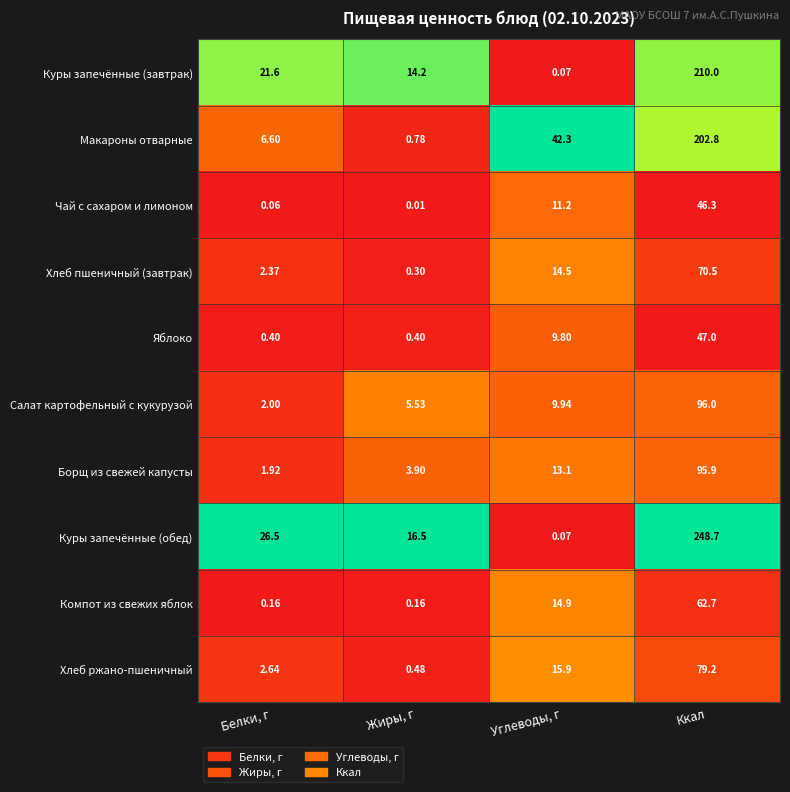

Which category has the lowest value across all series?

Жиры, г